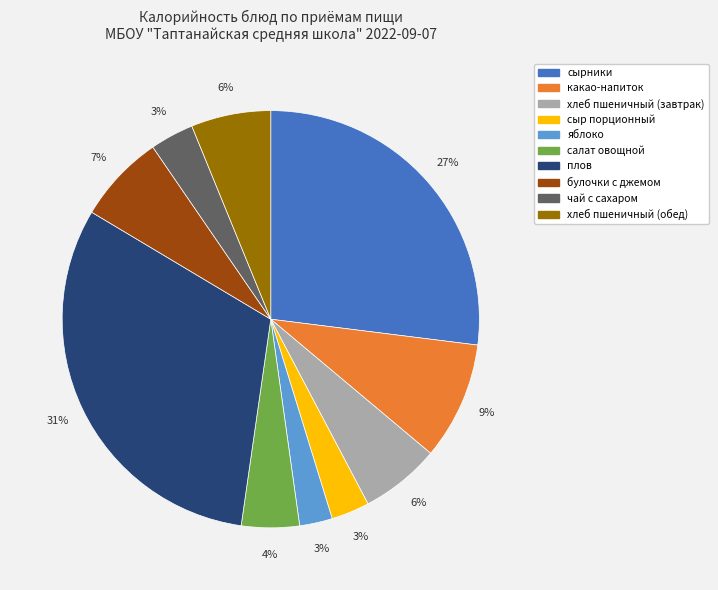

Between салат овощной and сыр порционный, which is larger?

салат овощной